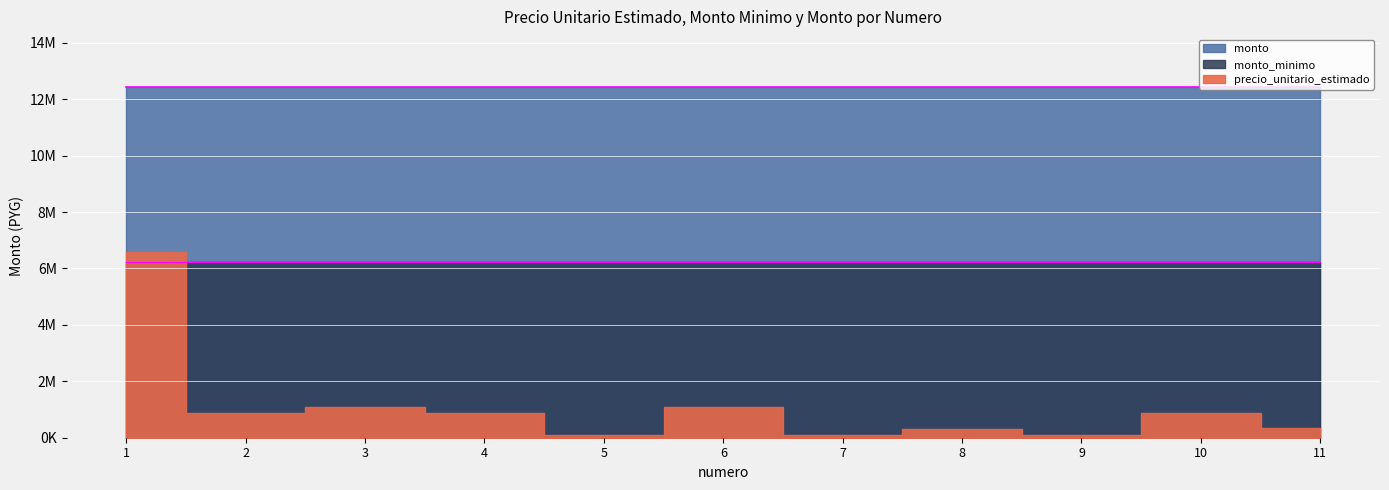

True or false: monto_minimo has more than 1 interior local peaks.

False